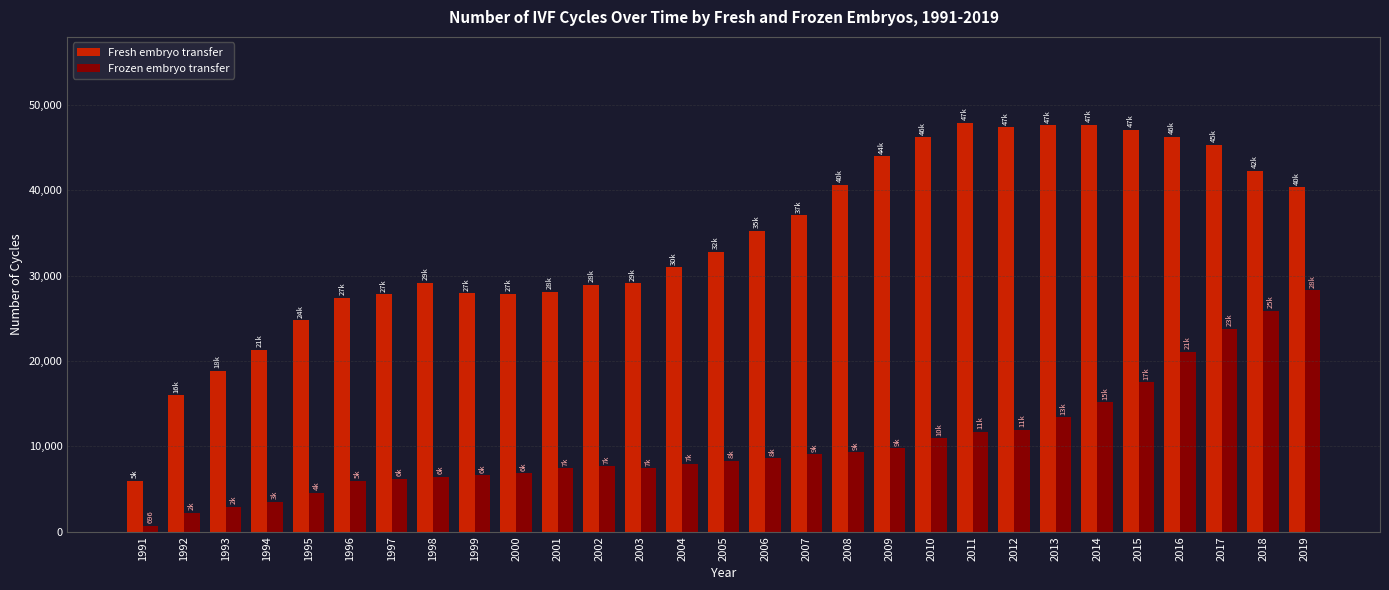

What is the sum of all Fresh embryo transfer values?

992647